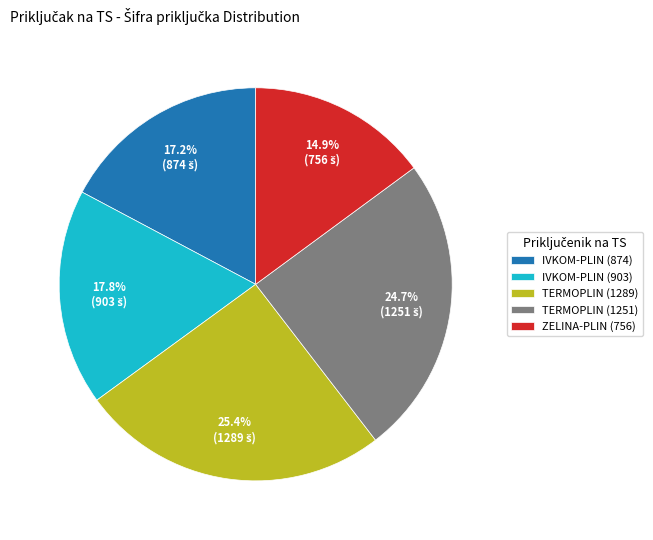

Does any single category account for the majority?

No